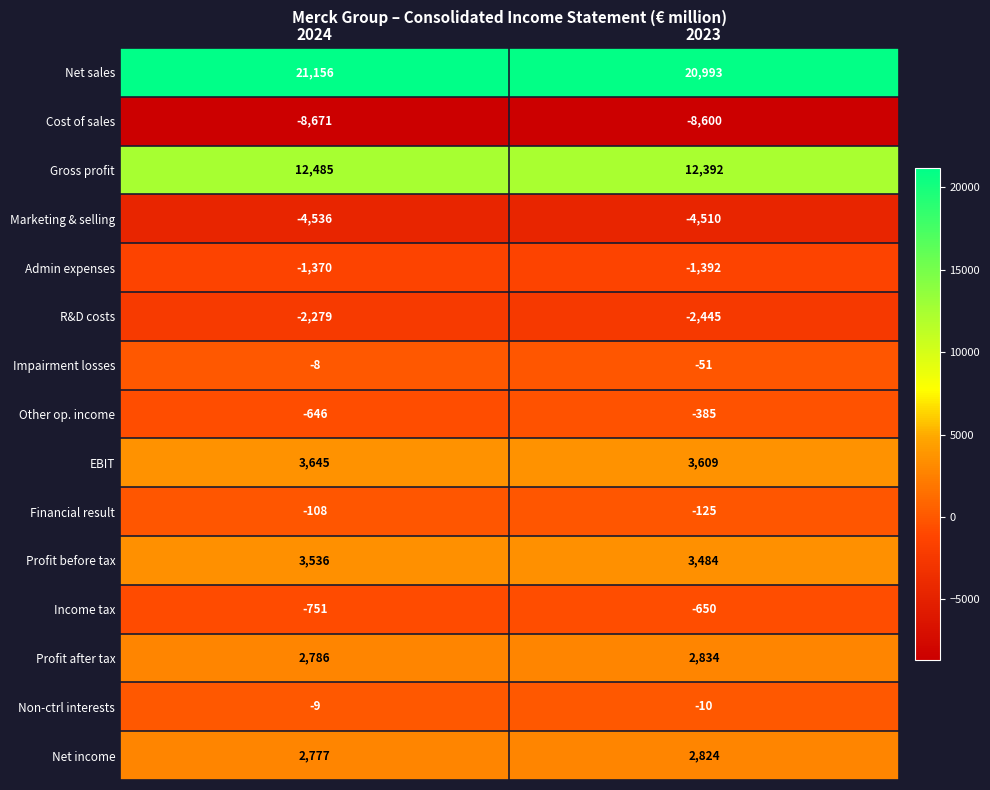

Count the number of data series in this chart.

15